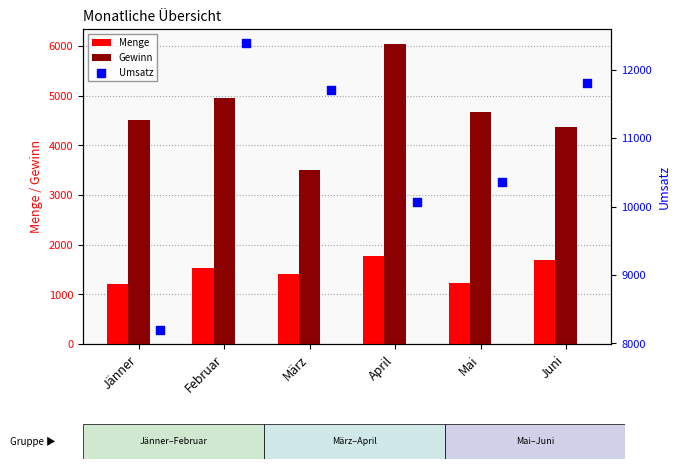

Which series contains the highest Y value?

Umsatz